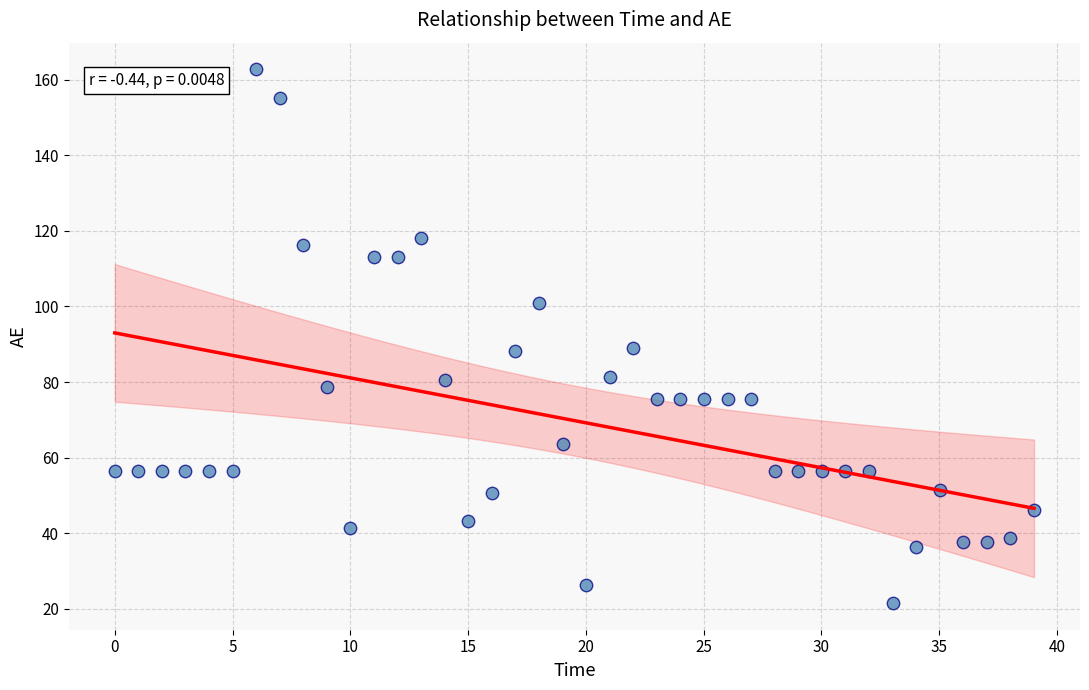

What is the range of X values (max minus min)?

39.0